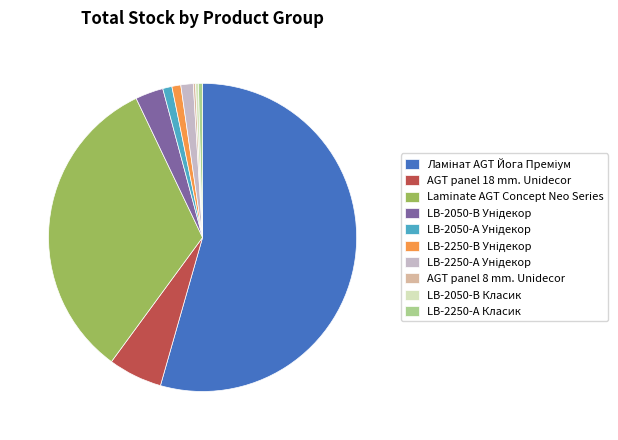

Is there any slice that represents more than half of the pie?

Yes